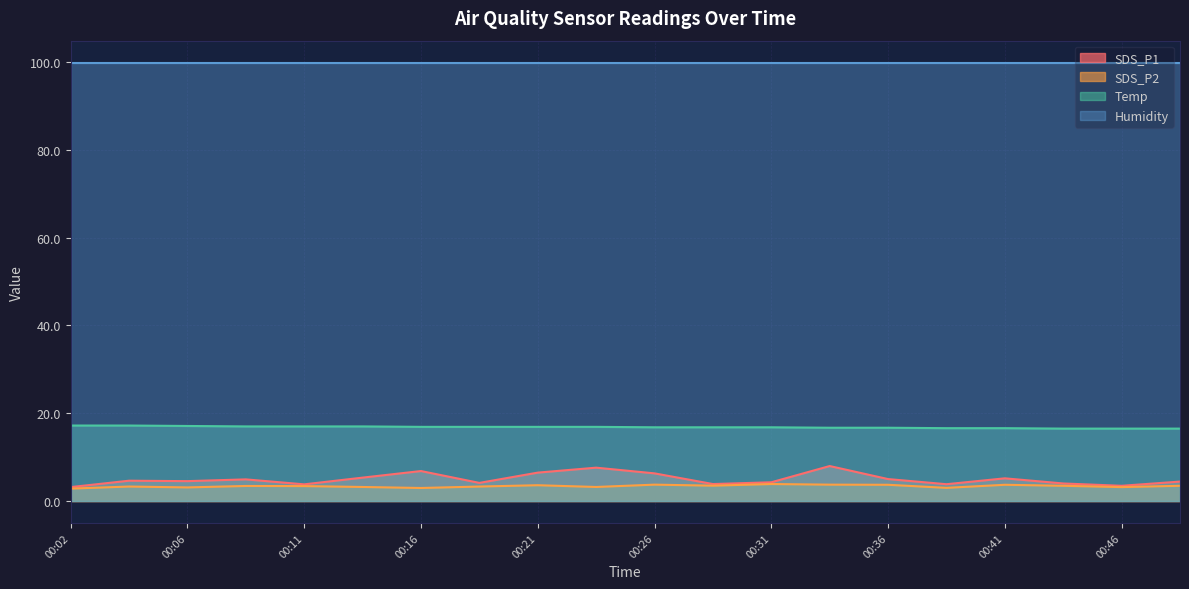

Is it true that SDS_P1 equals 4.2 at 00:02?

False